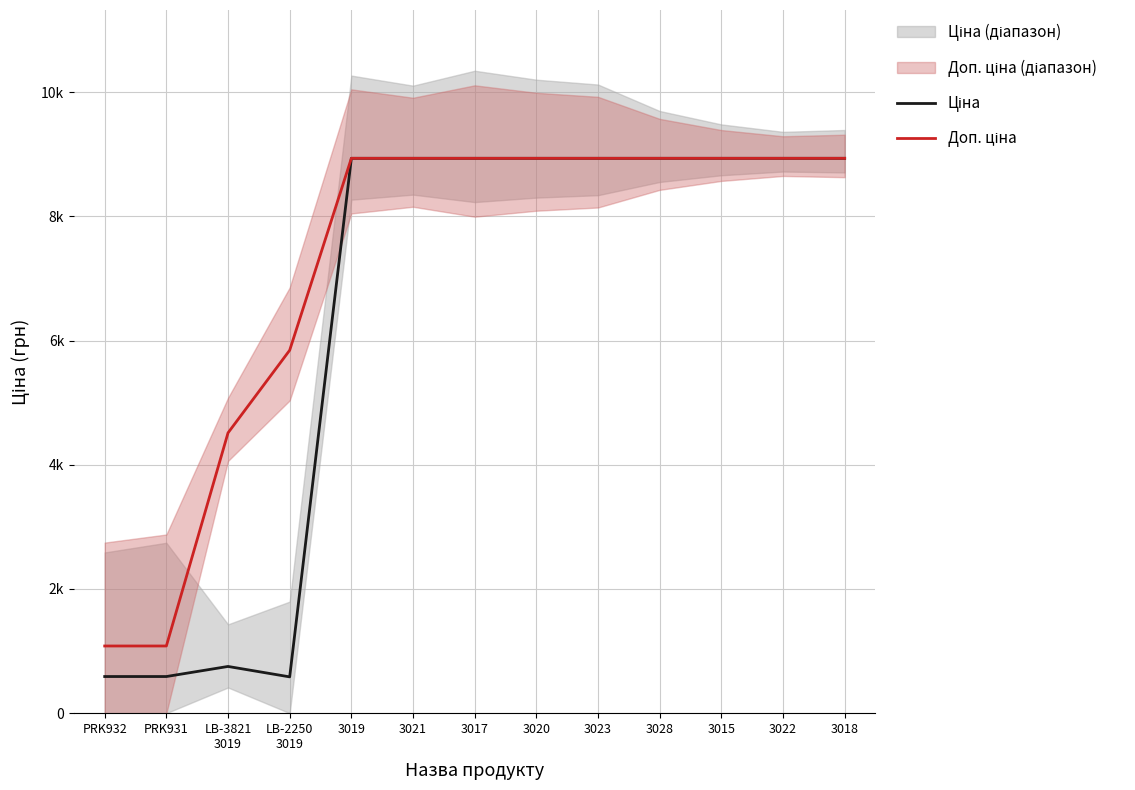

How many interior local peaks does the Ціна series have?

1